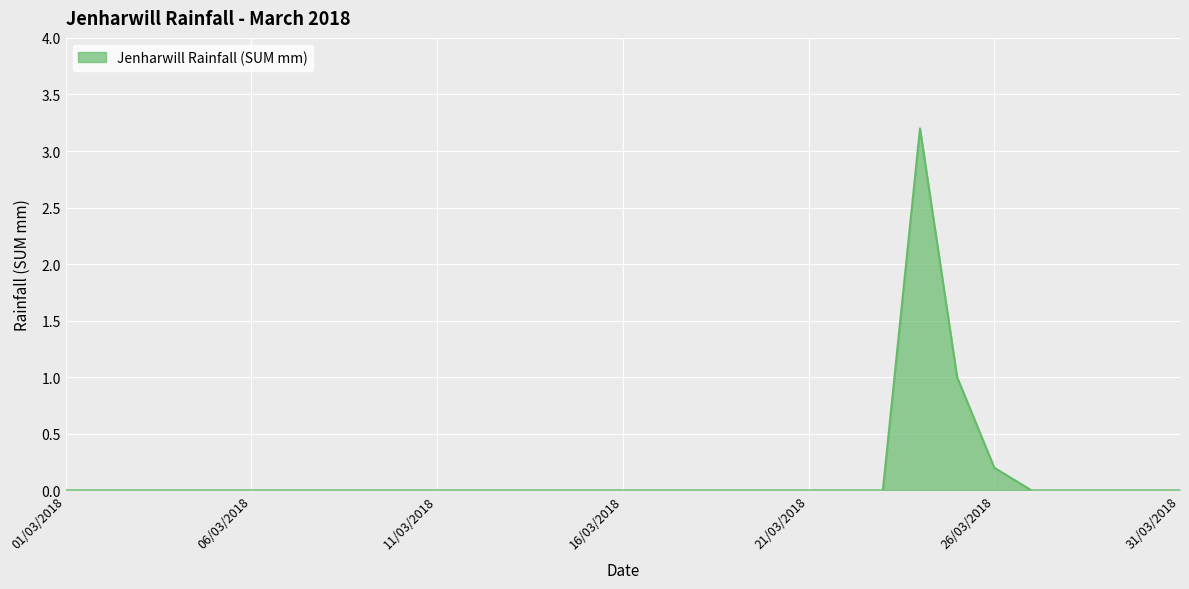

What is the difference between the maximum and minimum values?

3.2